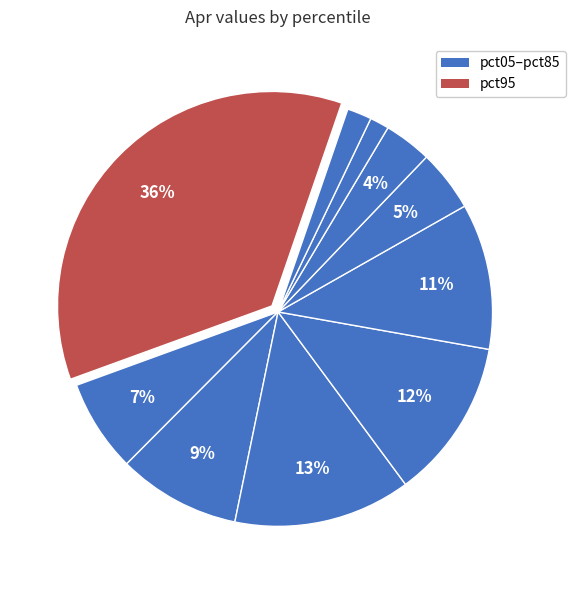

Count the number of slices in the pie.

10